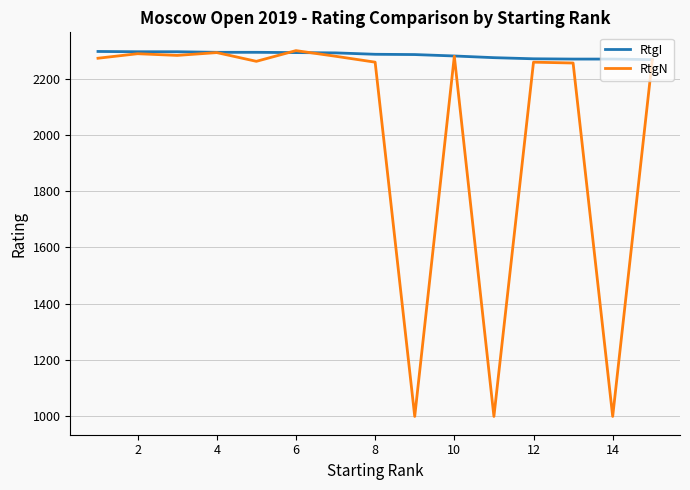

Which series has the widest spread of values?

RtgN